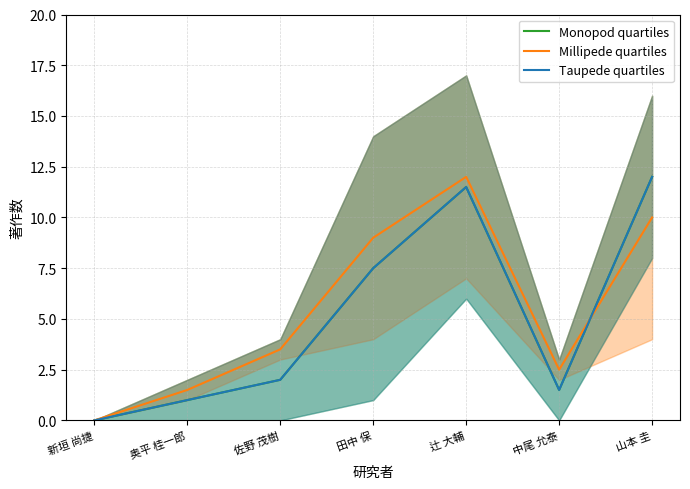

Rank the series at 田中 保 from highest to lowest value.

Millipede quartiles, Monopod quartiles, Taupede quartiles